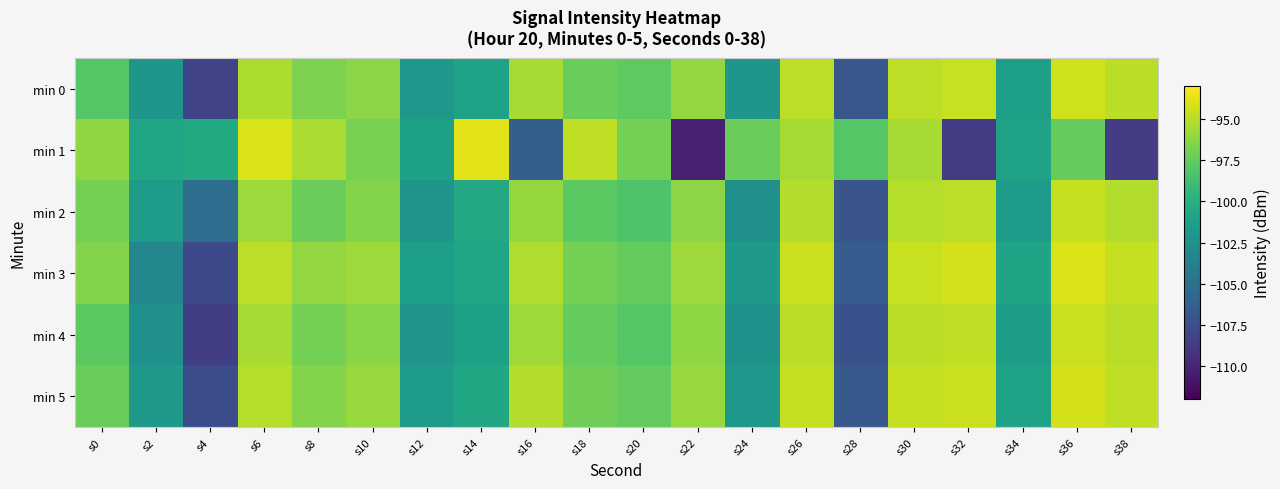

Which label corresponds to the smallest value in the chart?

s22